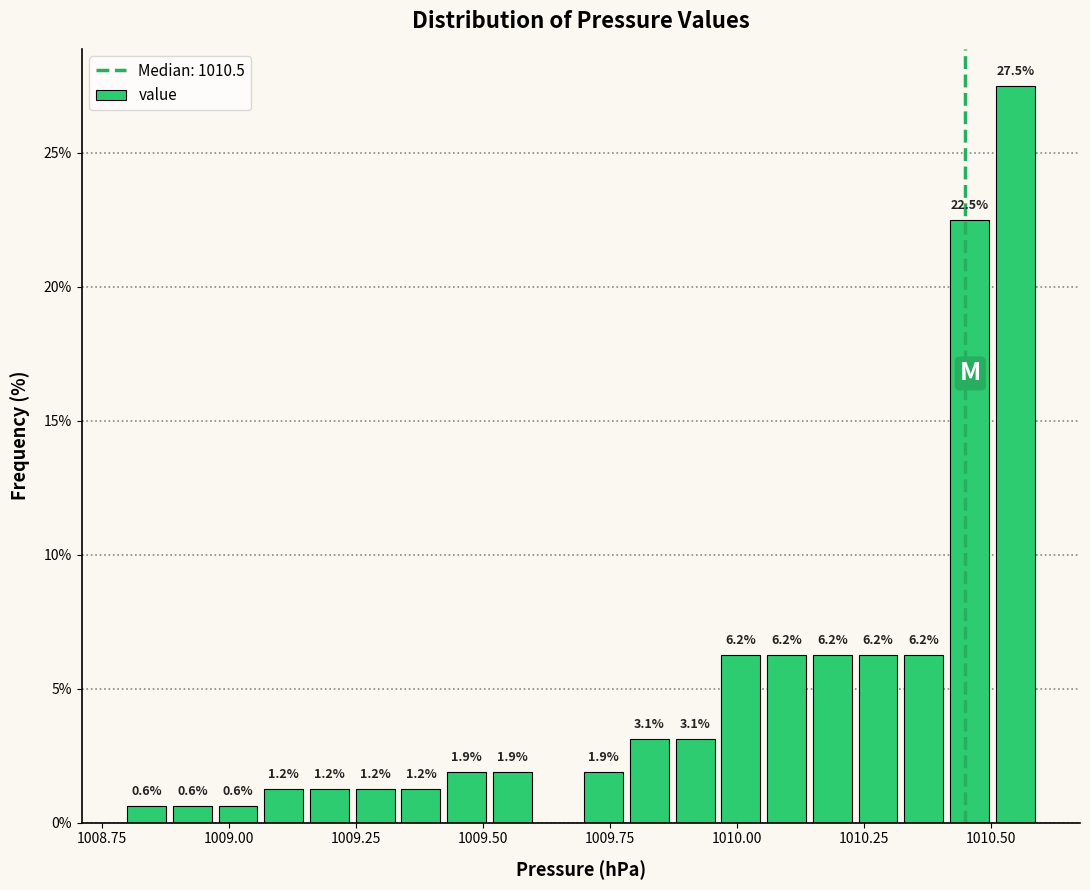

Read against the x-axis, roughly where is the centre of the tallest bar?

1010.55